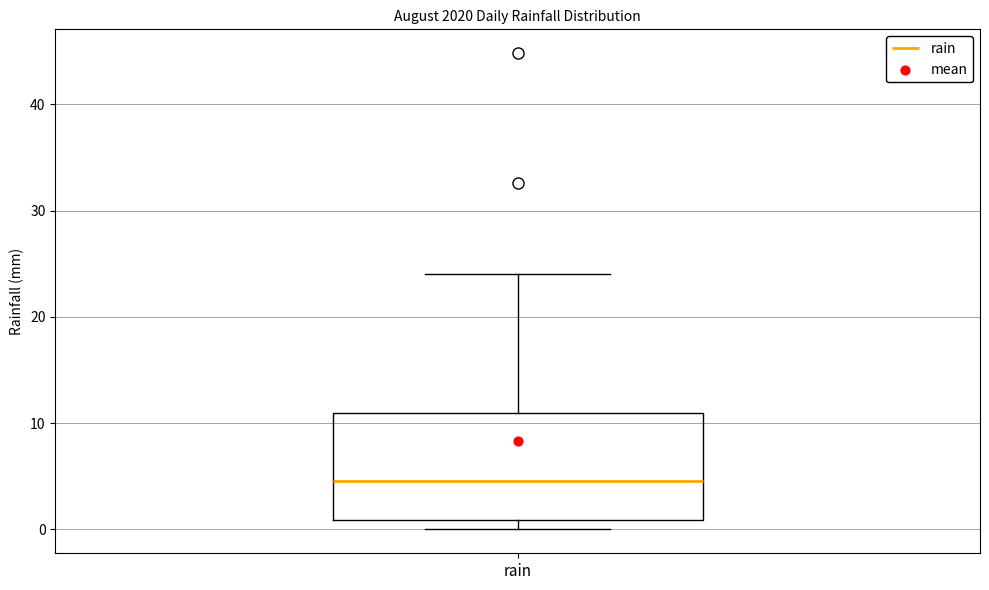

Transcribe this box plot: give where the median line is, the range the box spans, and where the two whiskers end, as read against the y-axis. The values are not printed on the chart, so give them approximately, as read against the axis.

median 5, box 1 to 11, whiskers 0 to 24